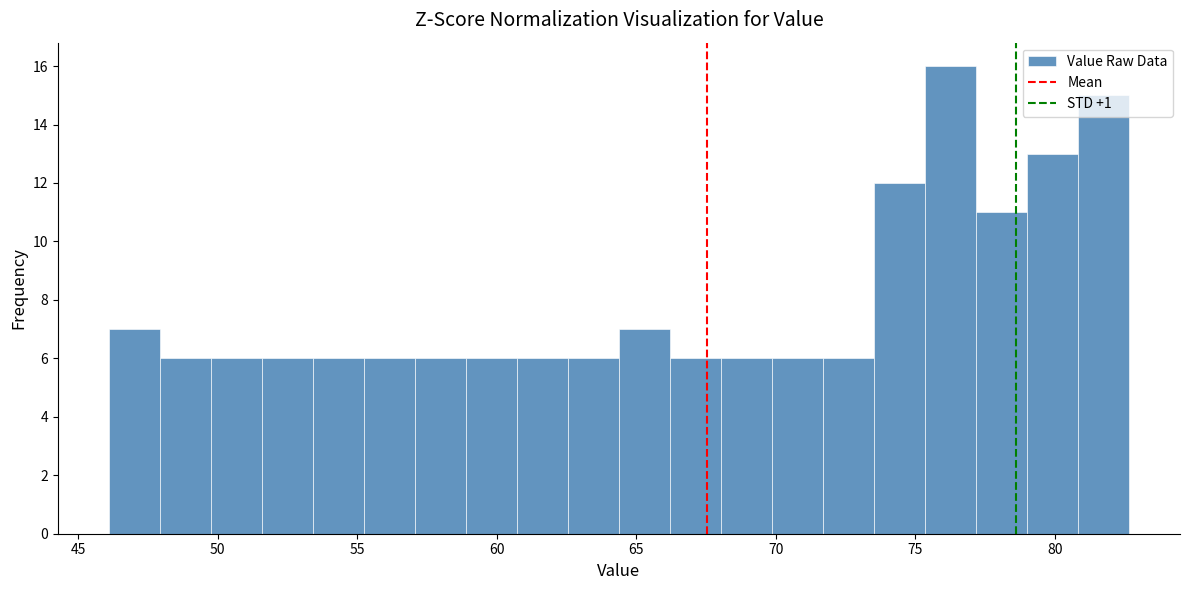

Read against the x-axis, roughly where is the centre of the tallest bar?

76.5